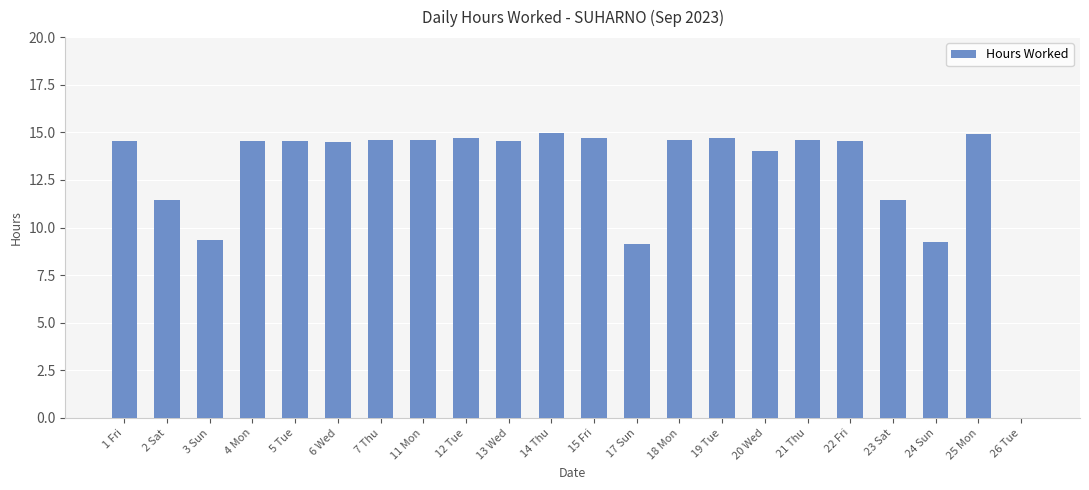

What is the greatest value displayed?

14.9